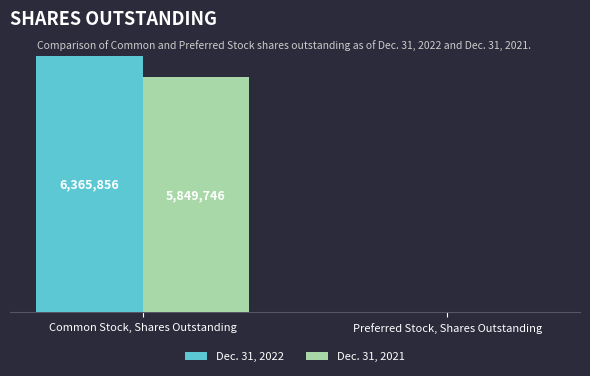

Reading left to right, what are all the values shown in this chart?

Dec. 31, 2022: 6365856	0
Dec. 31, 2021: 5849746	0